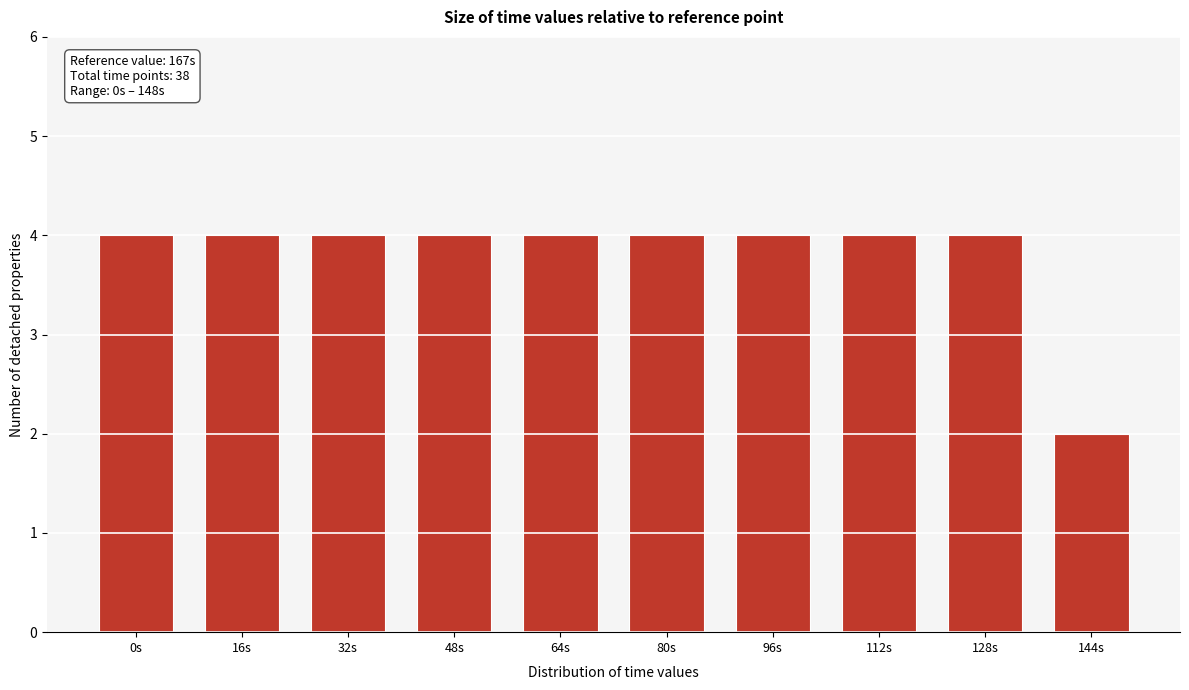

Reading left to right, extract all data points from this chart.

4	4	4	4	4	4	4	4	4	2